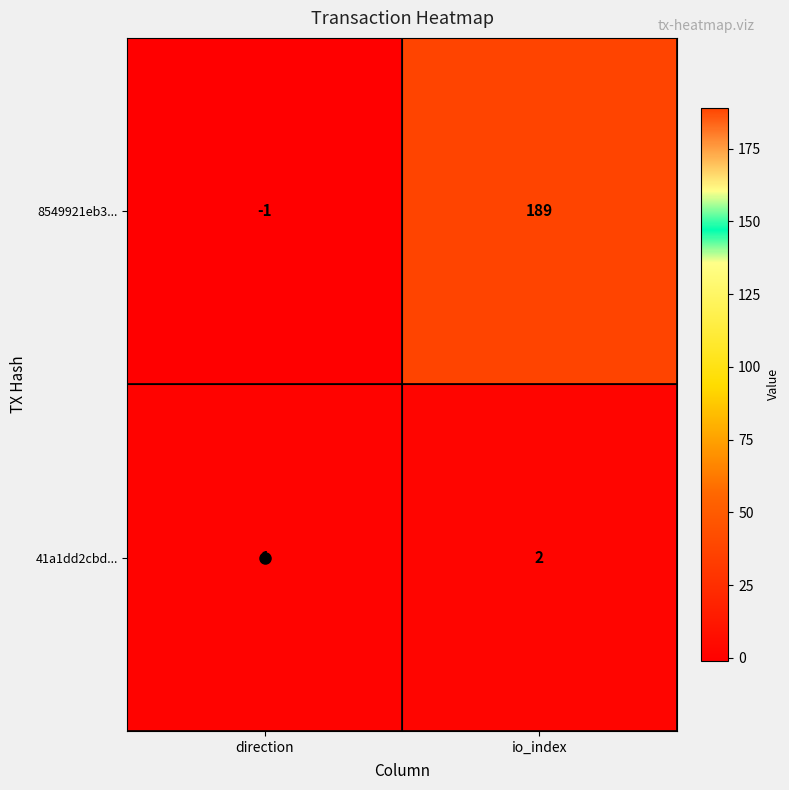

Where is 8549921eb3... nearest to the value 94?

direction